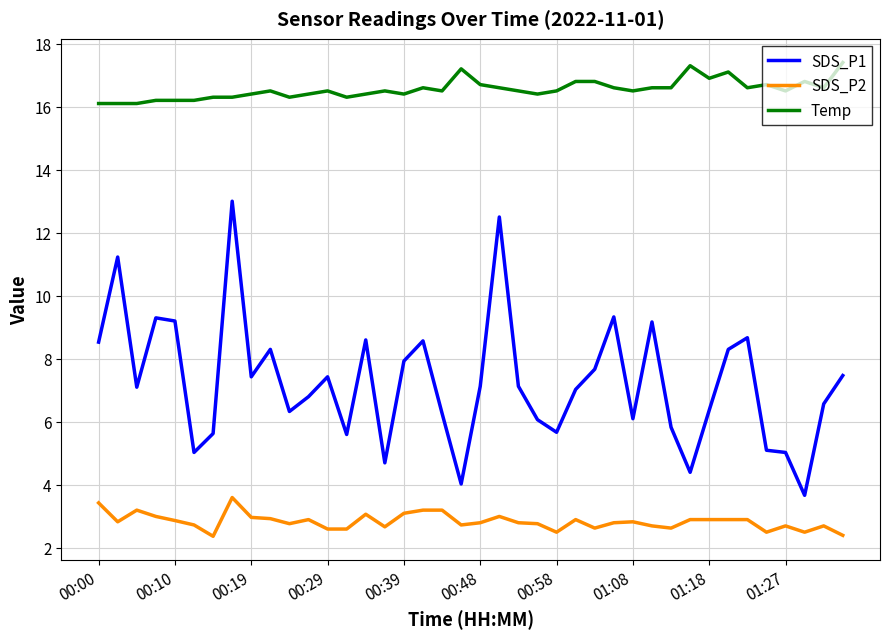

Which series has the largest range (max minus min)?

SDS_P1